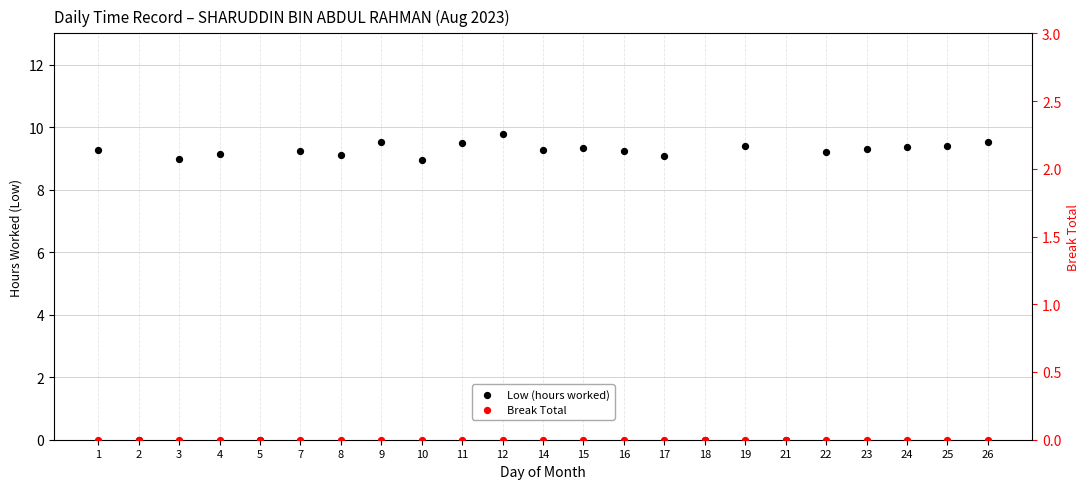

What is the total value across all series at 1?

9.3